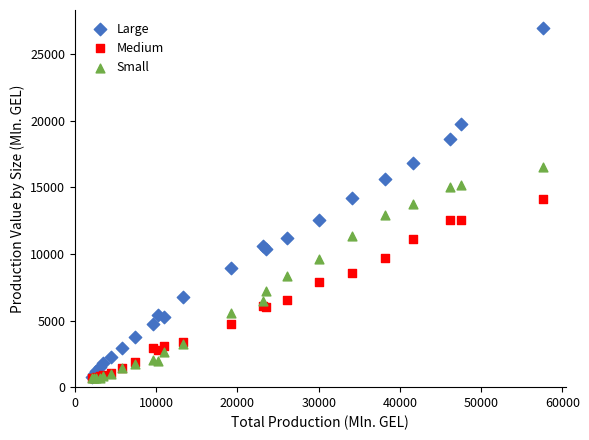

Which series contains the highest Y value?

Large